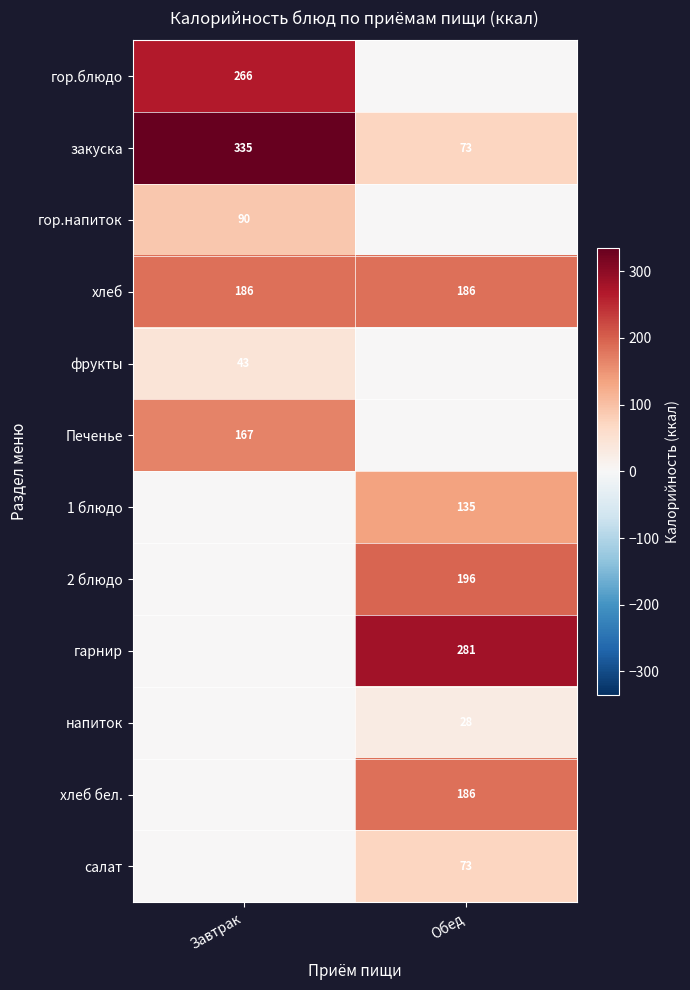

Between Завтрак and Обед, which is larger?

Завтрак